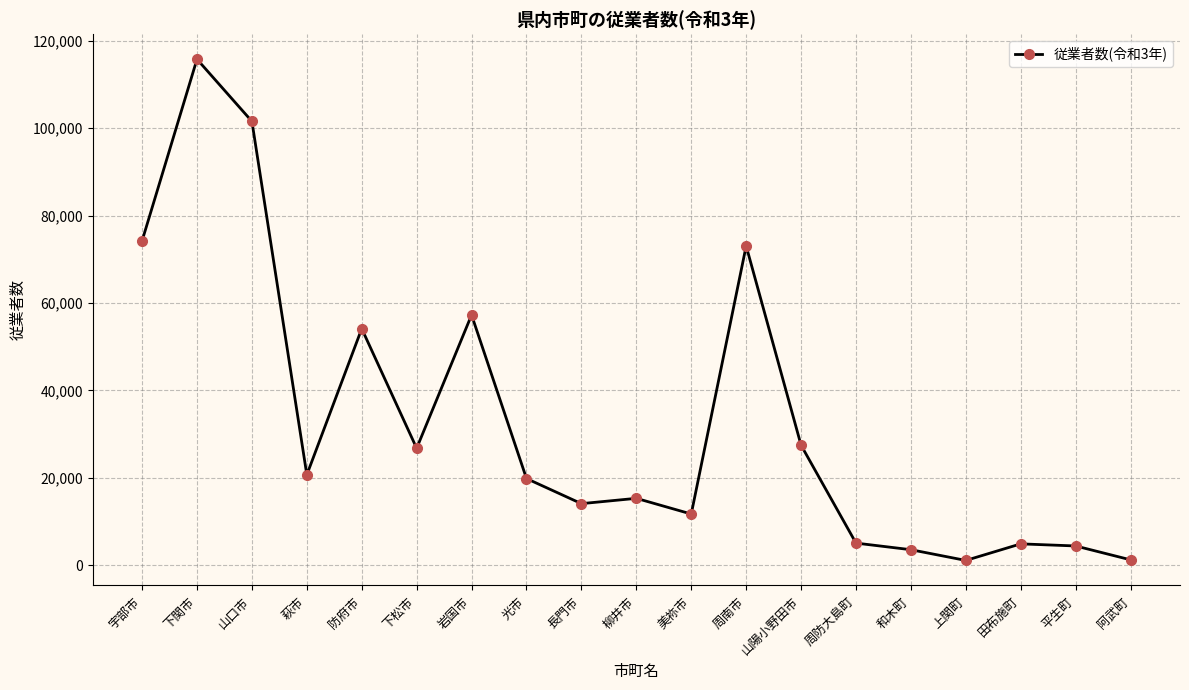

Count the number of data series in this chart.

1